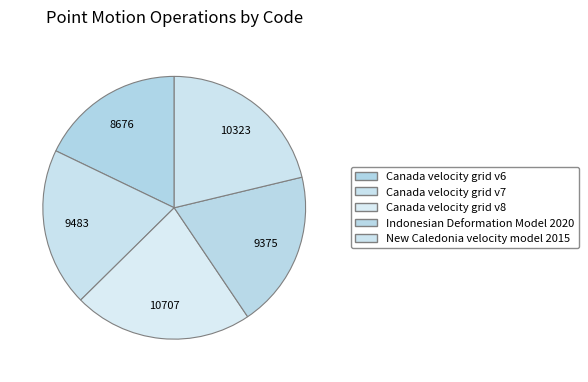

The Canada velocity grid v8 slice represents 14% of the pie. True or false?

False